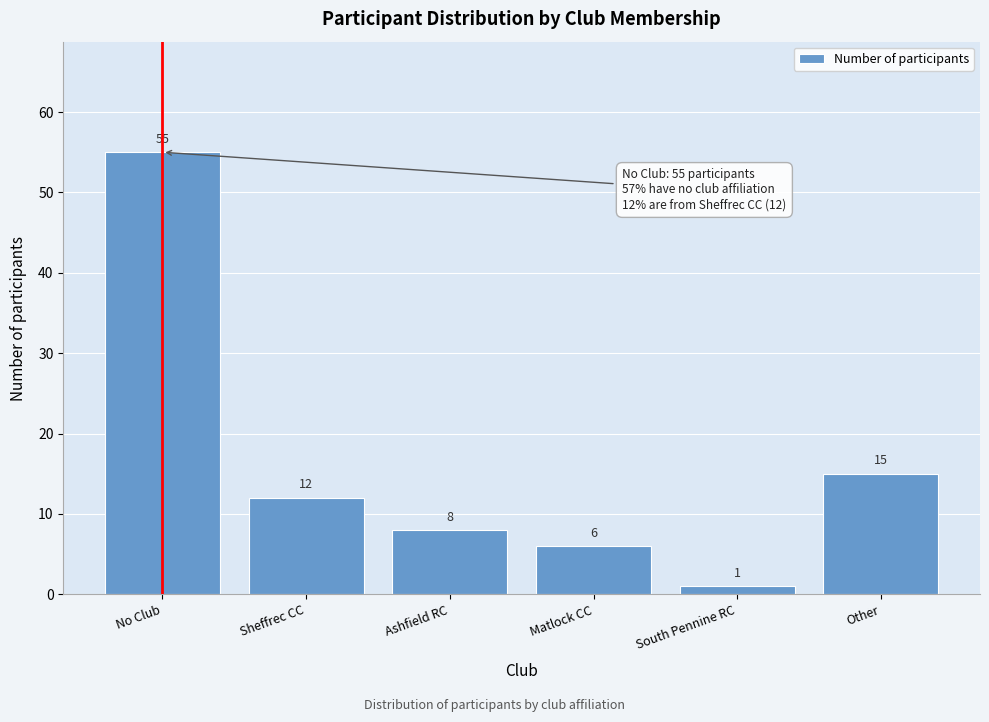

Reading left to right, extract all data points from this chart.

55	12	8	6	1	15